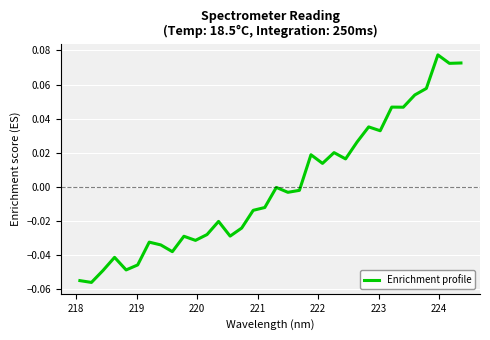

Is this an area chart (filled region under the line)?

No